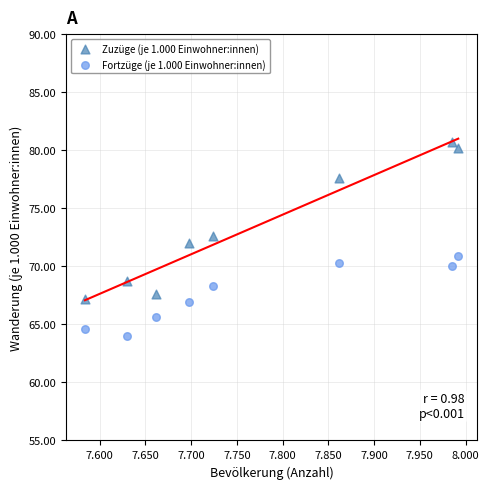

Which series contains the lowest Y value?

Fortzüge (je 1.000 Einwohner:innen)